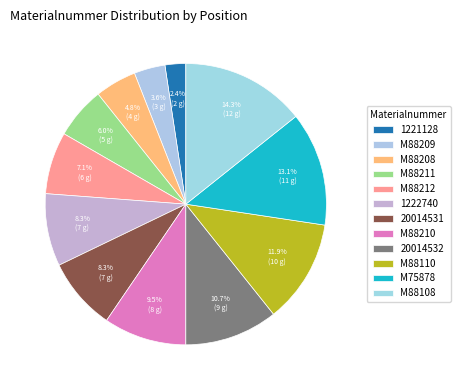

Rank the categories by value from lowest to highest.

1221128, M88209, M88208, M88211, M88212, 1222740, 20014531, M88210, 20014532, M88110, M75878, M88108